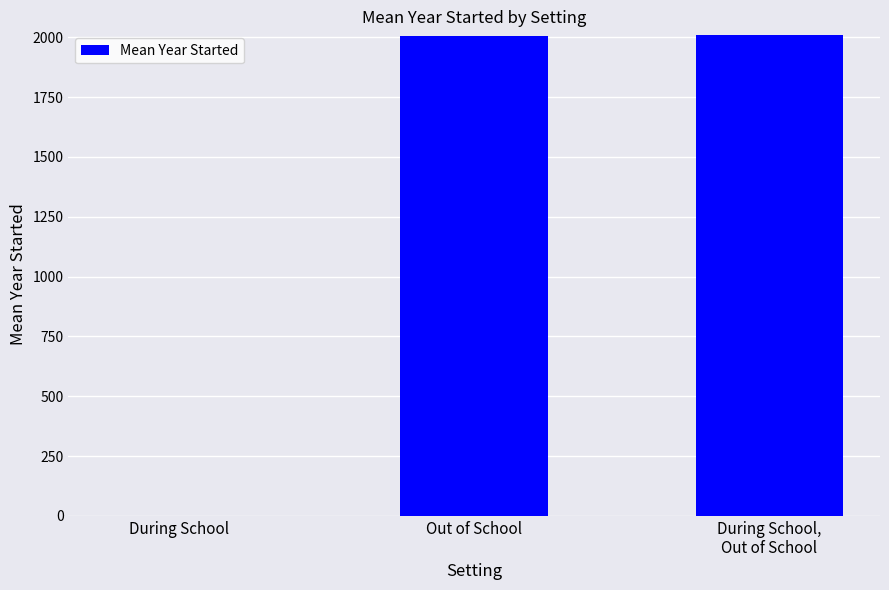

Where is the data nearest to the value 1005?

Out of School